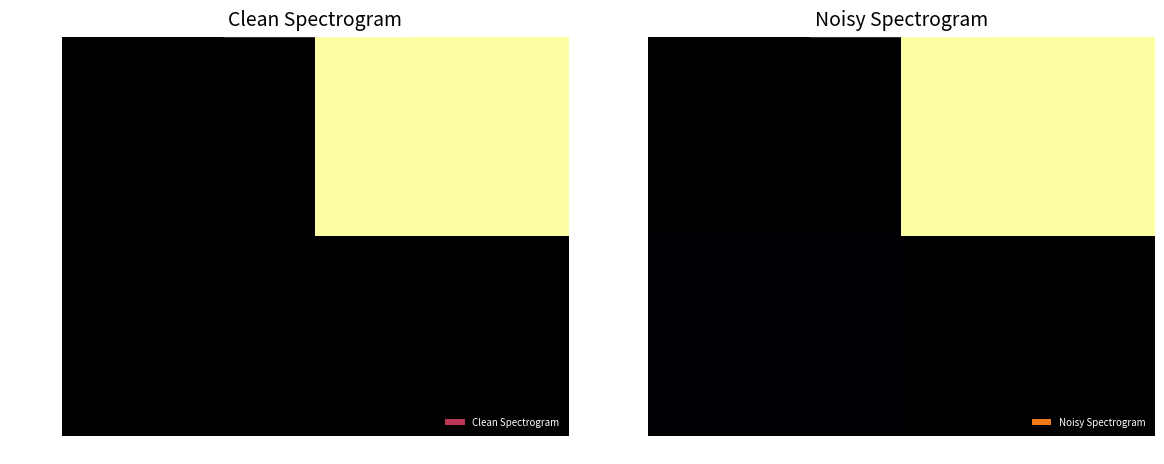

At which category does the chart reach its peak across all series?

1